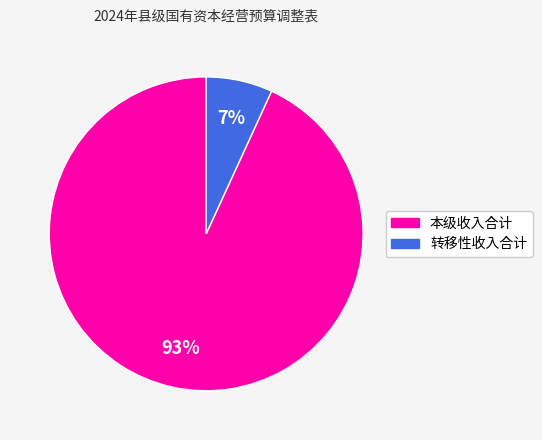

Which category has the smallest portion of the pie?

转移性收入合计